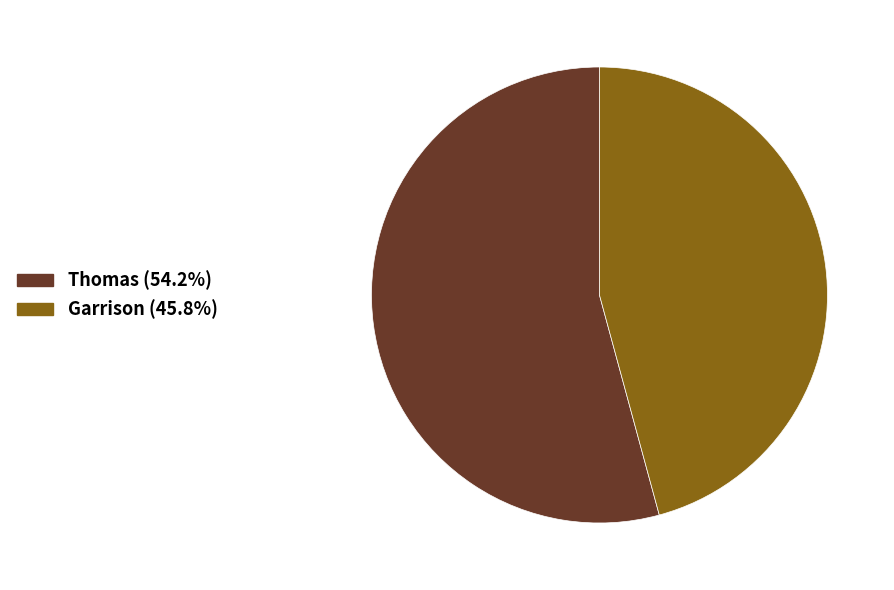

What is the ratio of the value at Garrison to the value at Thomas?

0.8